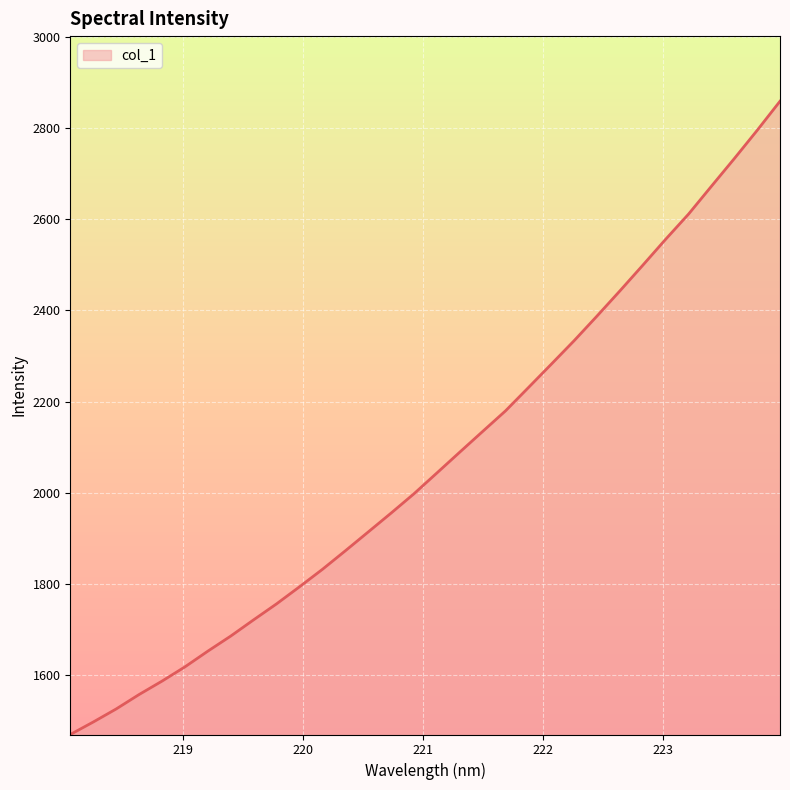

What is the difference between the maximum and minimum values?

1390.5